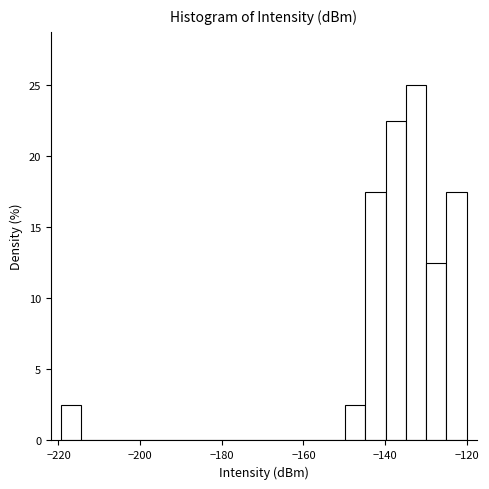

Around what value on the x-axis is the tallest bar? Give the approximate position of its centre, as read against the axis.

-132